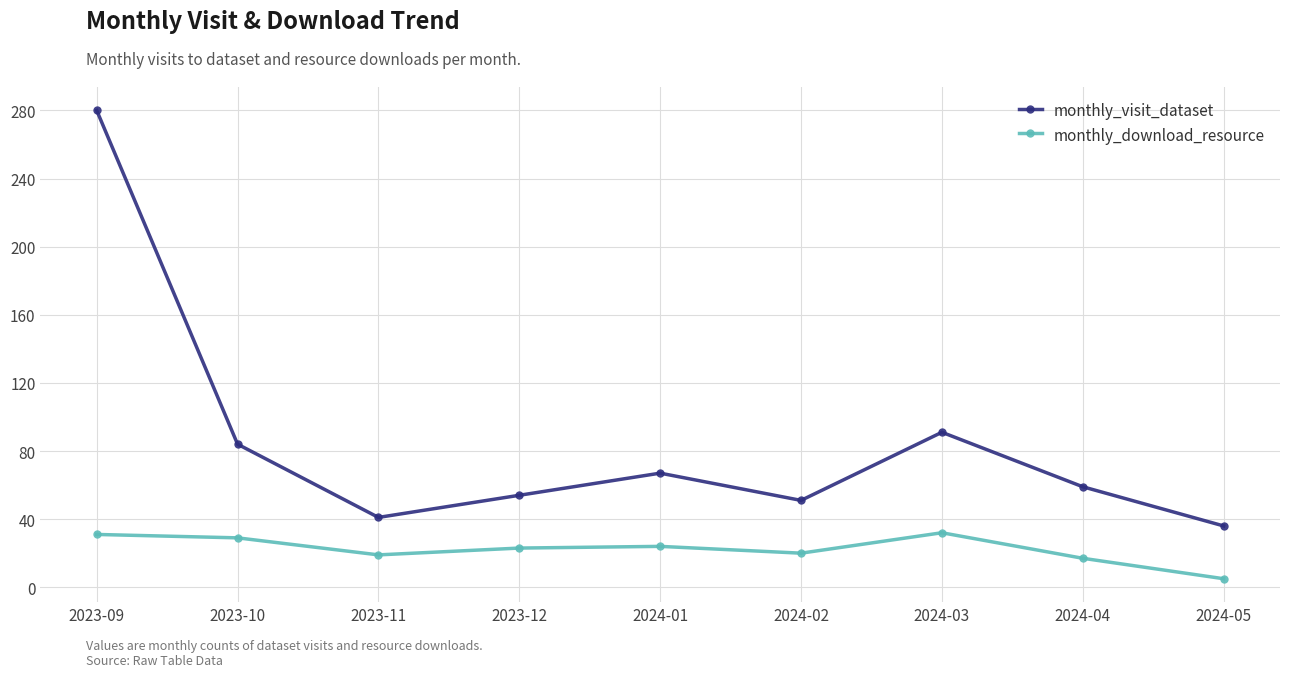

True or false: monthly_visit_dataset and monthly_download_resource intersect in this chart.

False